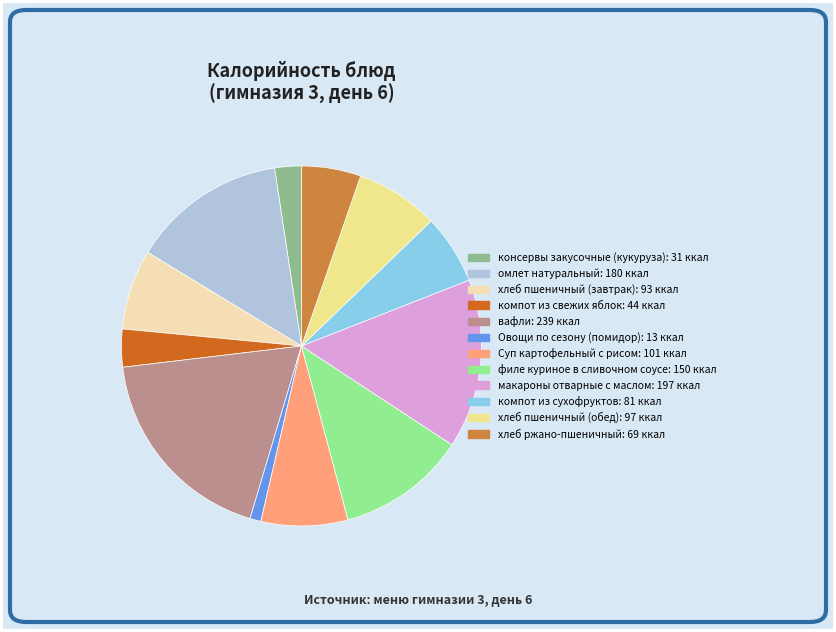

Does Овощи по сезону (помидор) account for over 50% of the chart?

No